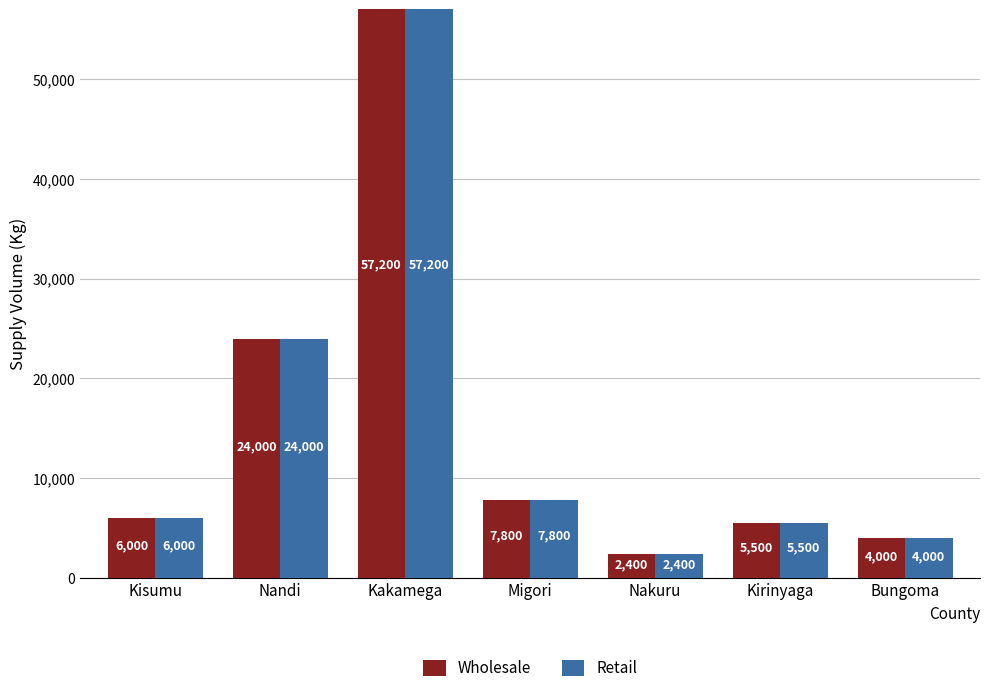

What is the maximum value for Wholesale?

57200